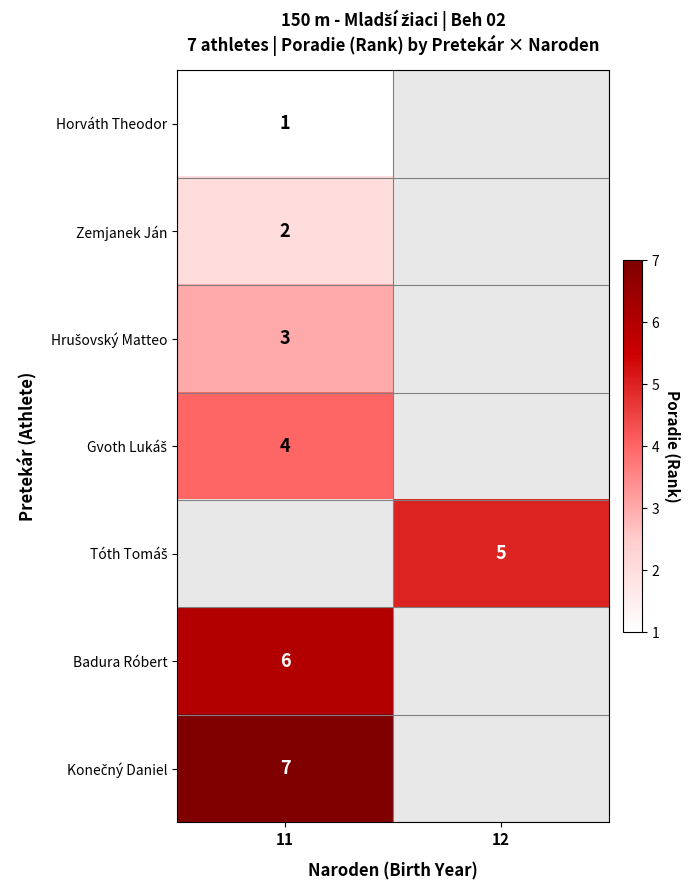

True or false: Badura Róbert has a value of 9 at 11.

False